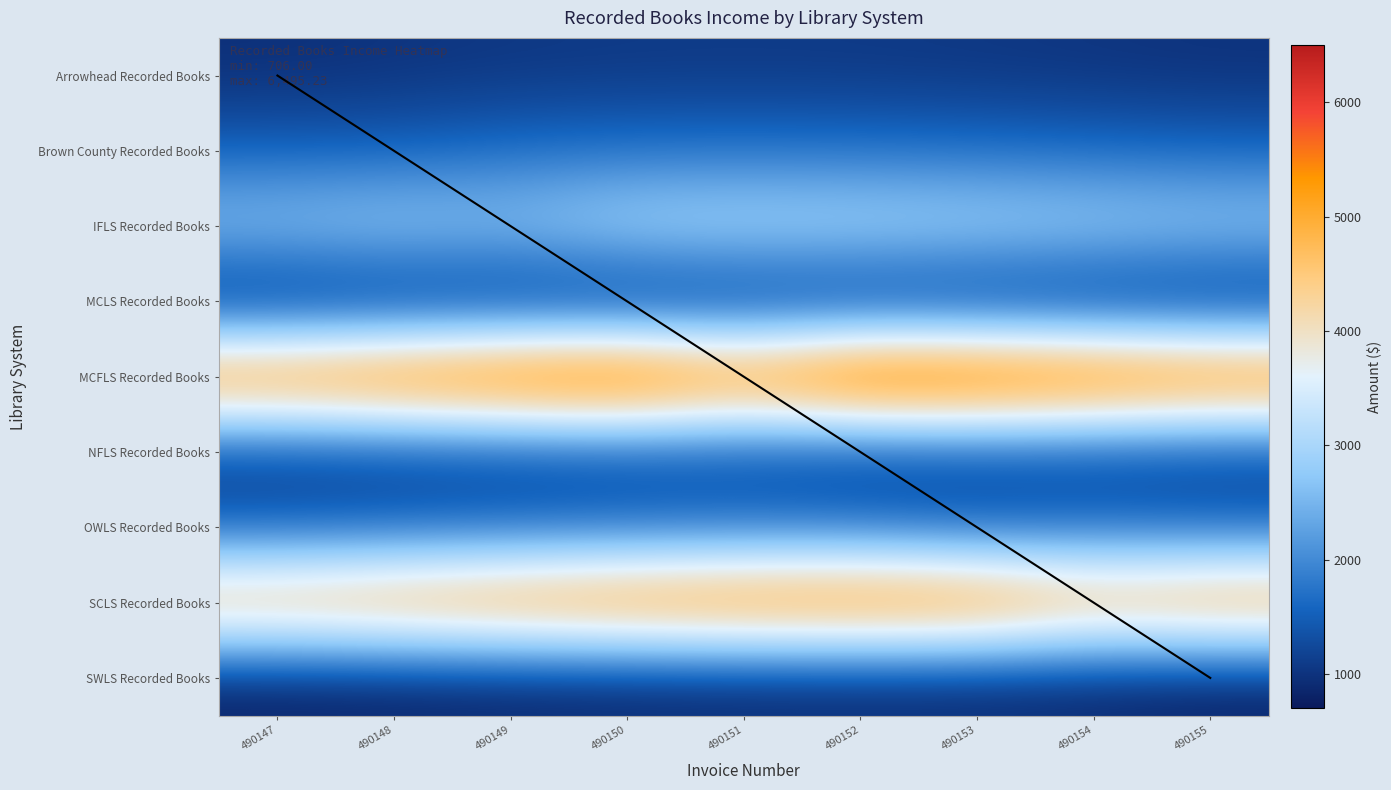

At how many categories does at least one series exceed 3364?

9